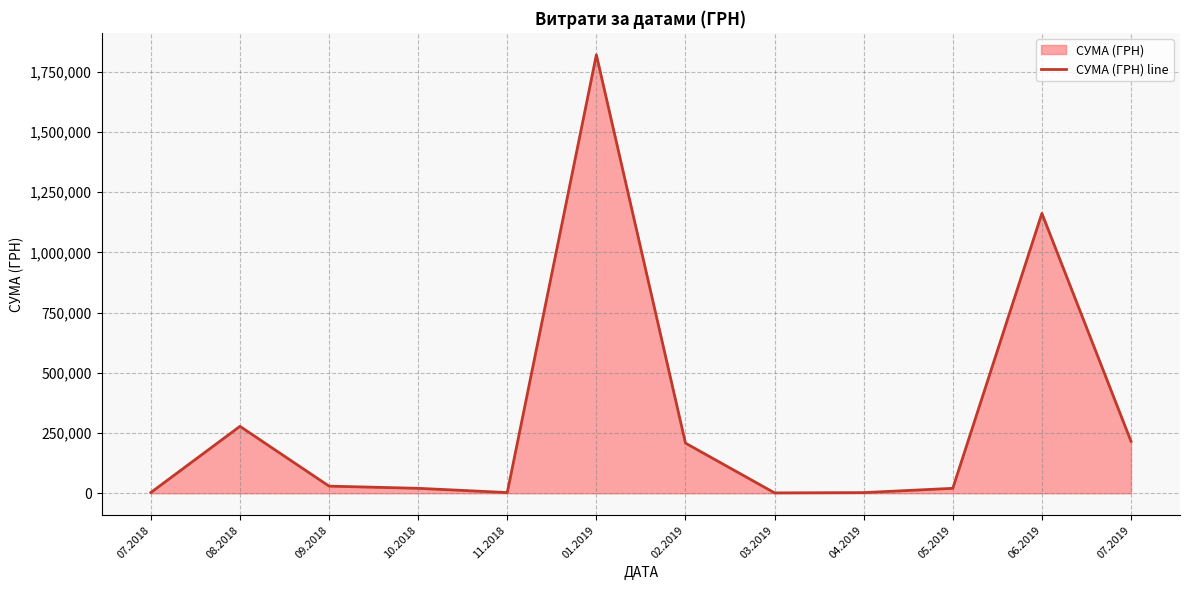

Reading left to right, extract all data points from this chart.

07.2018=3049.4	08.2018=277768.1	09.2018=29623.7	10.2018=20530.8	11.2018=2961.5	01.2019=1819837.5	02.2019=208111.0	03.2019=1616.8	04.2019=2730.0	05.2019=20503.2	06.2019=1161607.0	07.2019=215671.1